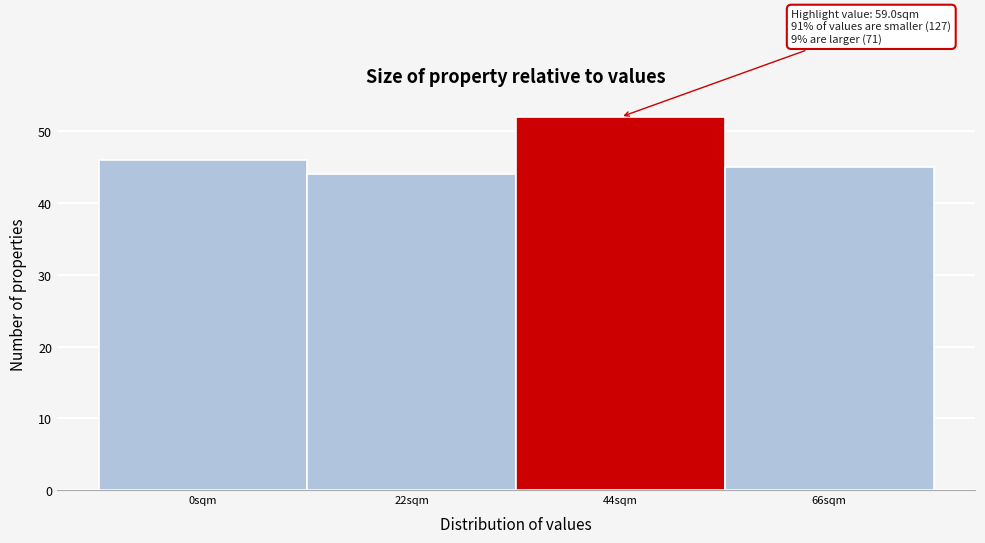

Reading left to right, transcribe all the data shown in this chart.

0sqm=46	22sqm=44	44sqm=52	66sqm=45